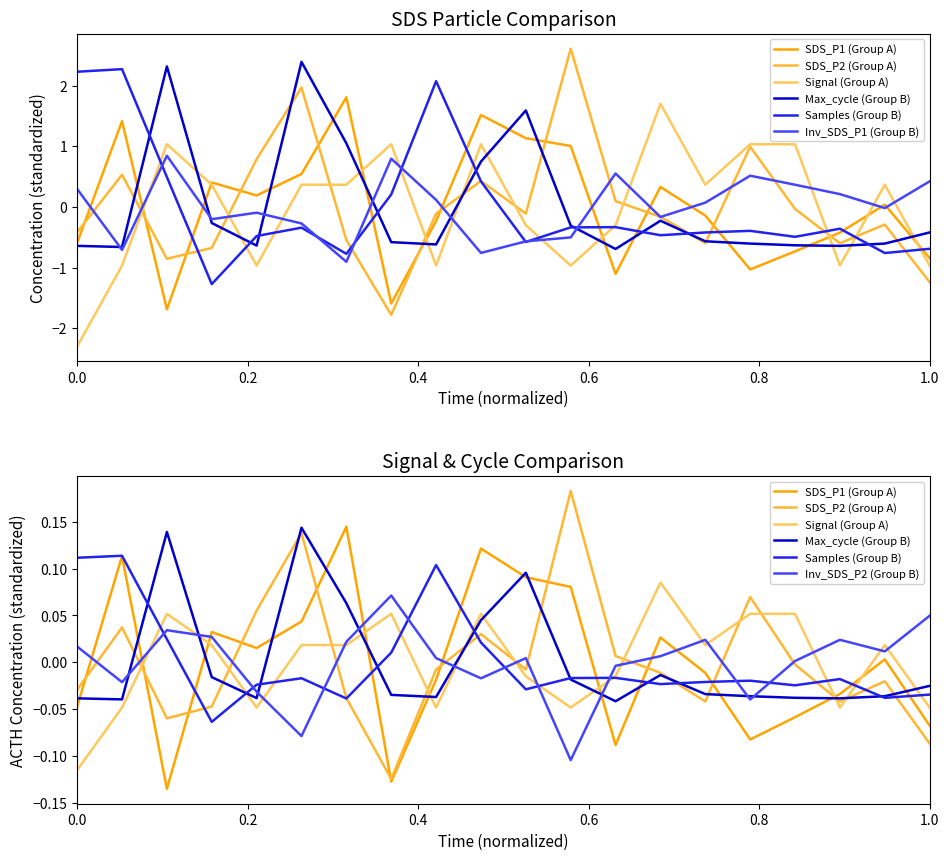

Which series ends up on top after the final intersection of Samples and Max_cycle?

Max_cycle